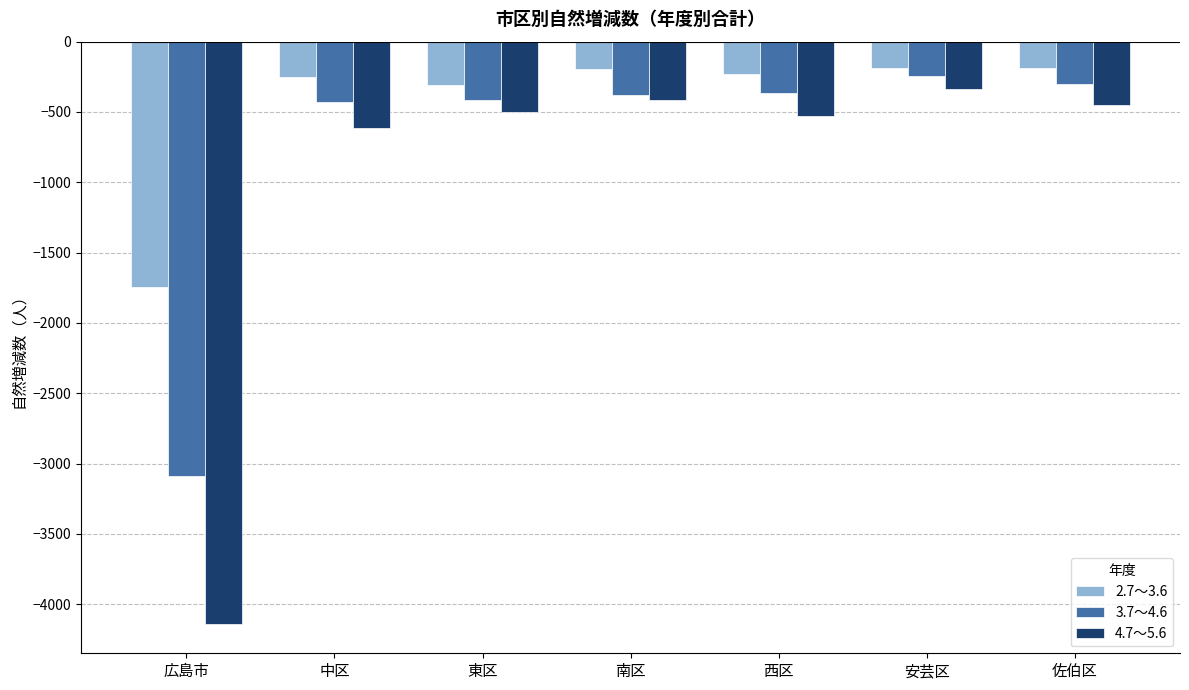

What is the total value across all series at 西区?

-1128